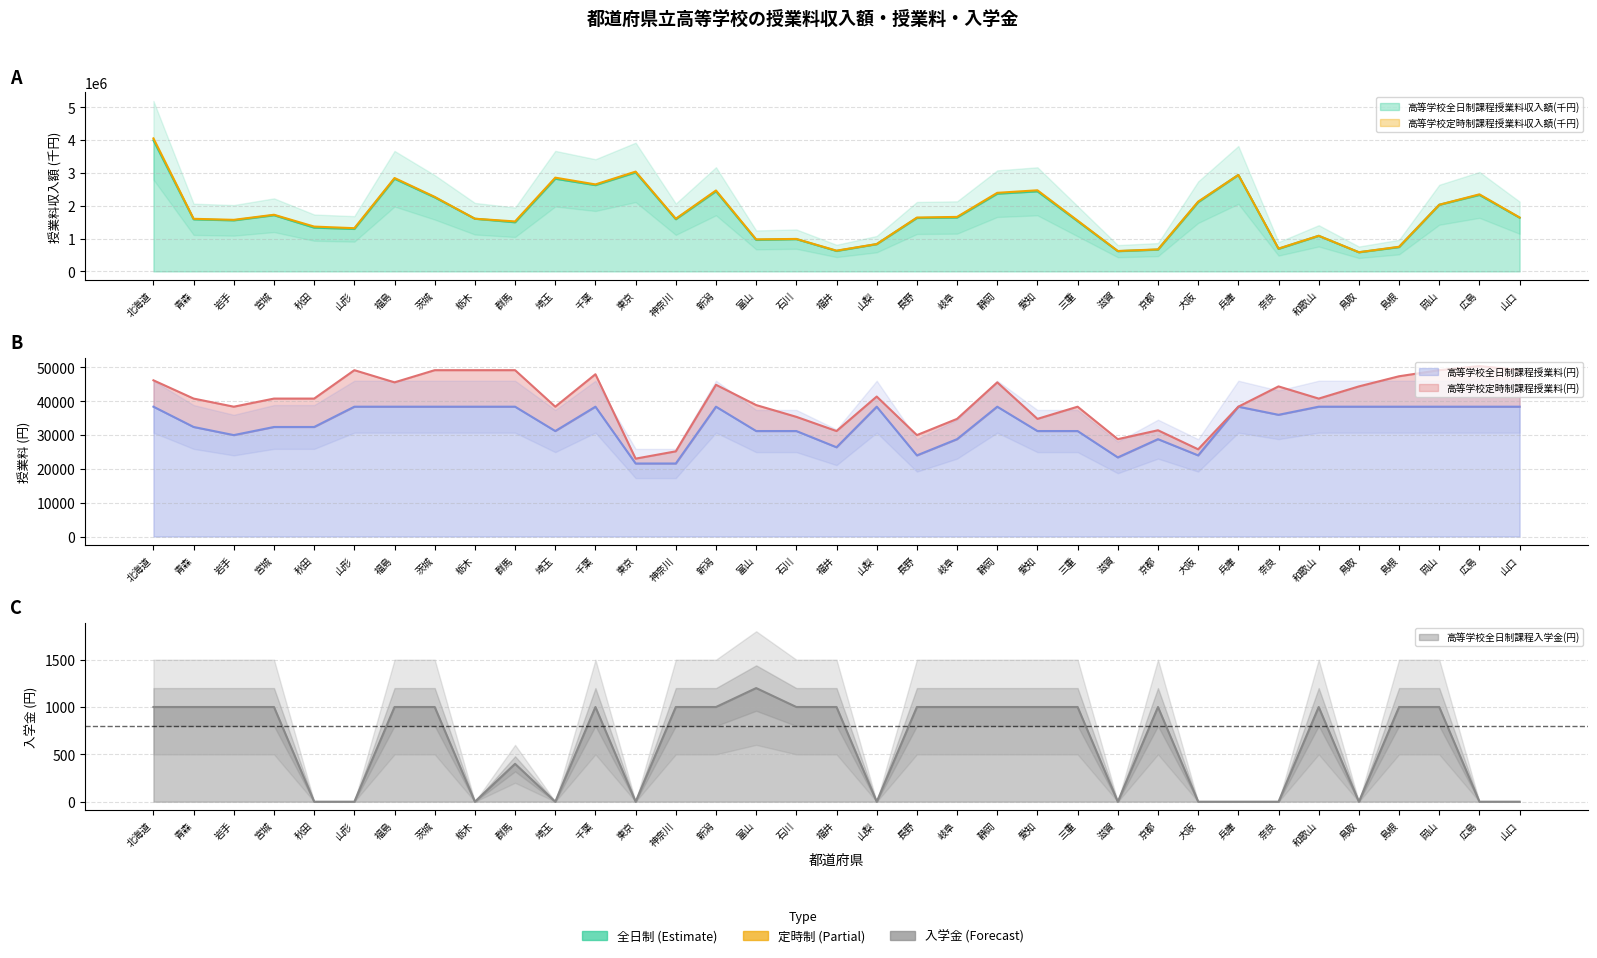

Count the 高等学校全日制課程入学金(円) values in the range 0 to 1000.

34